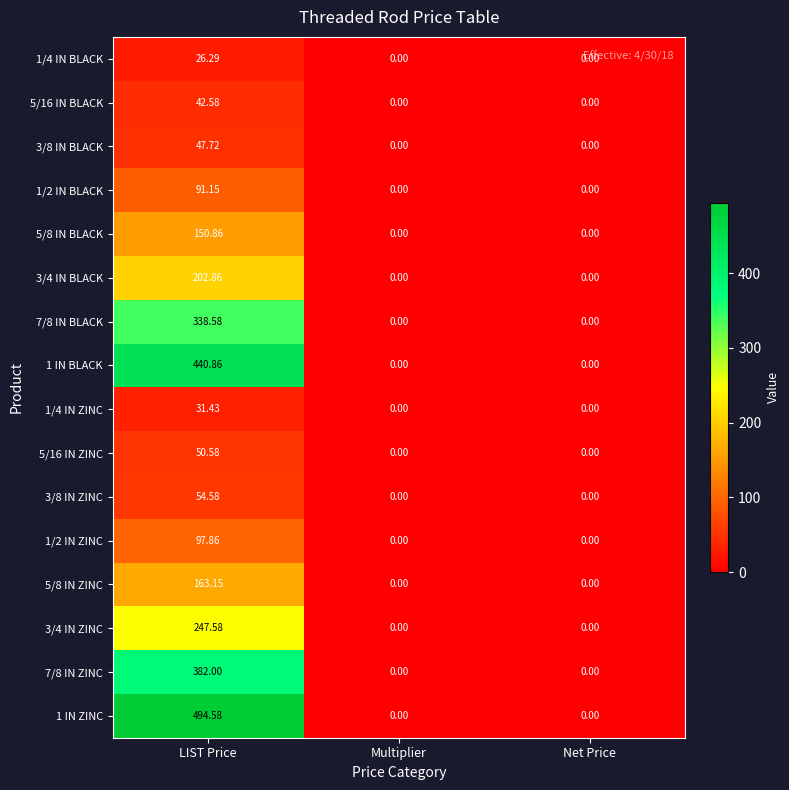

Which category has the highest value in the 1/4 IN BLACK series?

LIST Price